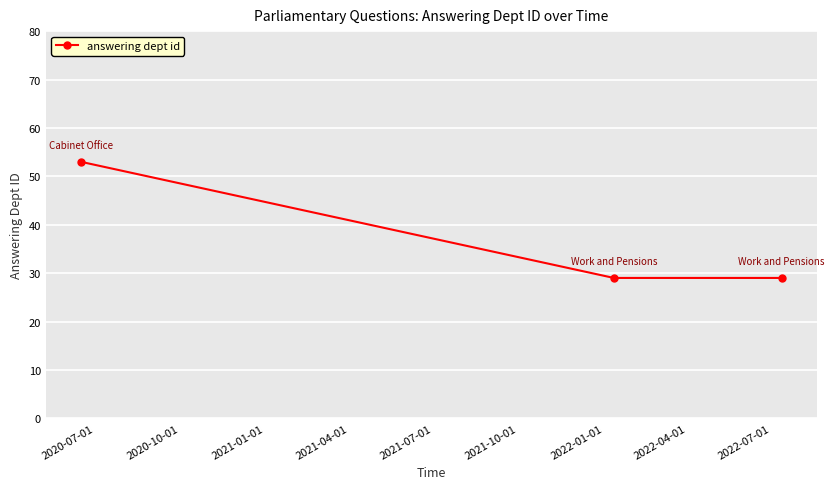

Does the chart display data point markers on the line(s)?

Yes